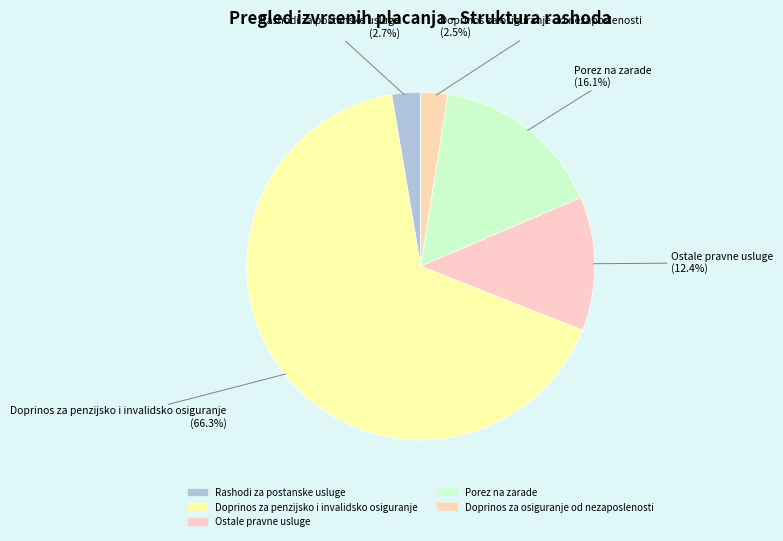

Which category has the smallest portion of the pie?

Doprinos za osiguranje od nezaposlenosti